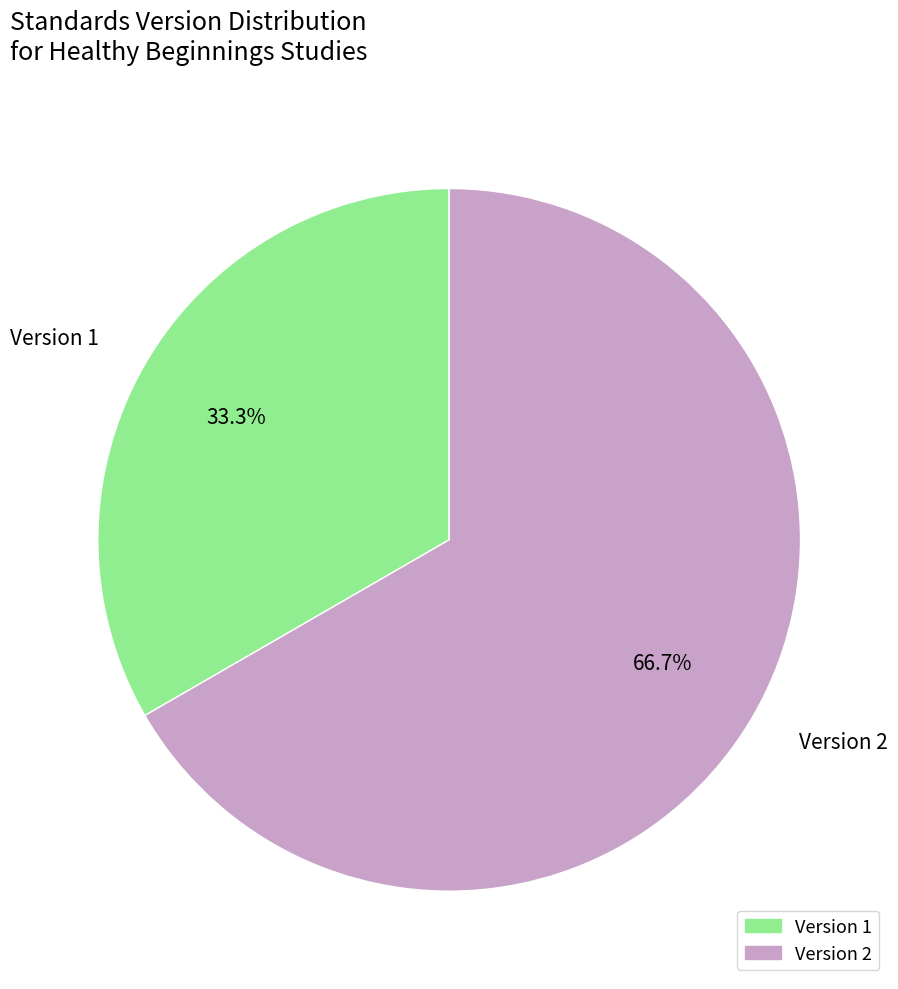

Which has a higher value, Version 1 or Version 2?

Version 2